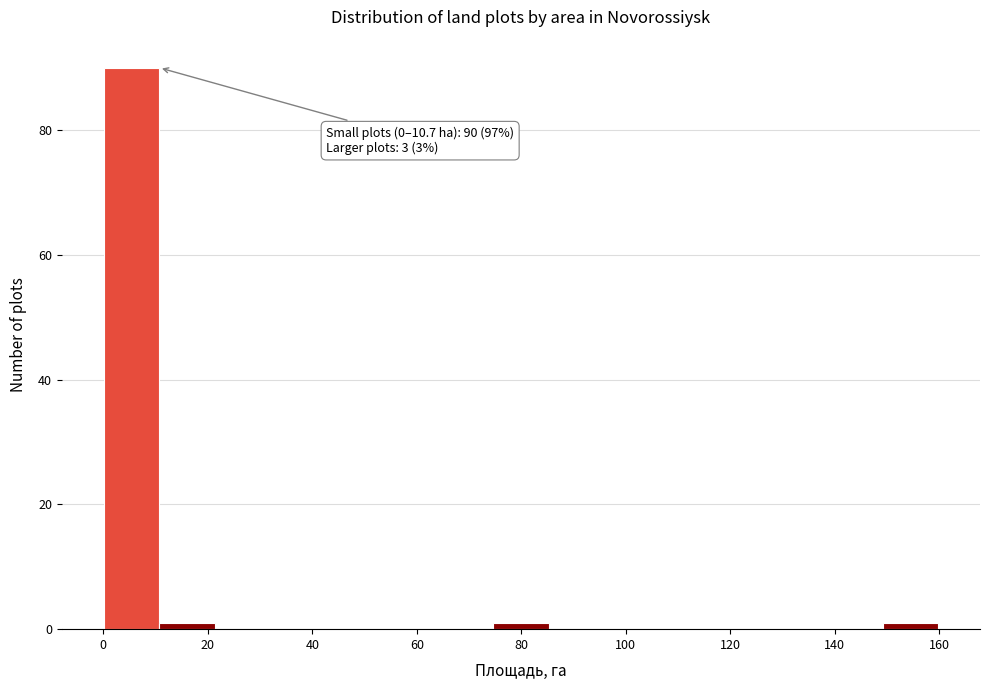

Which range on the x-axis has the tallest bar?

0 to 10